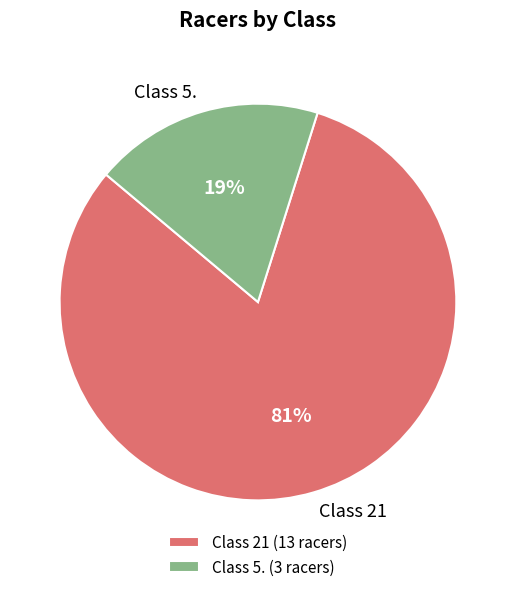

Is Class 21 the majority of the pie?

Yes